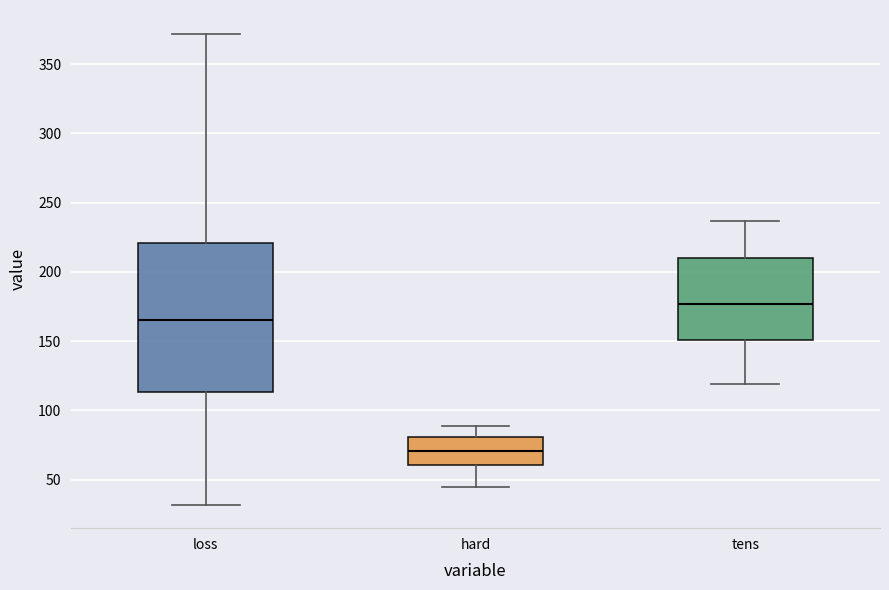

Which box has the highest median line?

tens